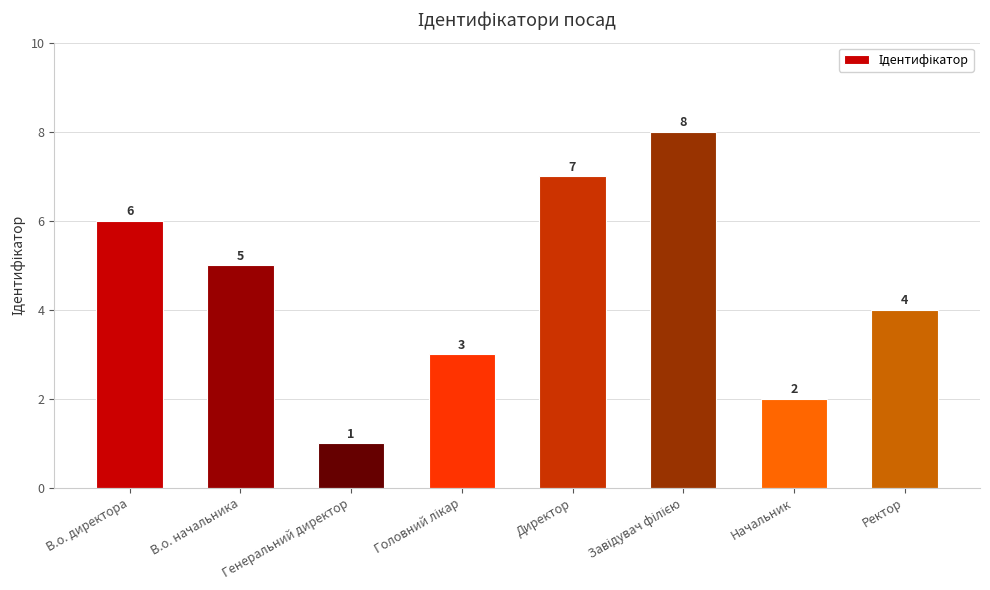

What is the label of the 6th bar from the right?

Генеральний директор